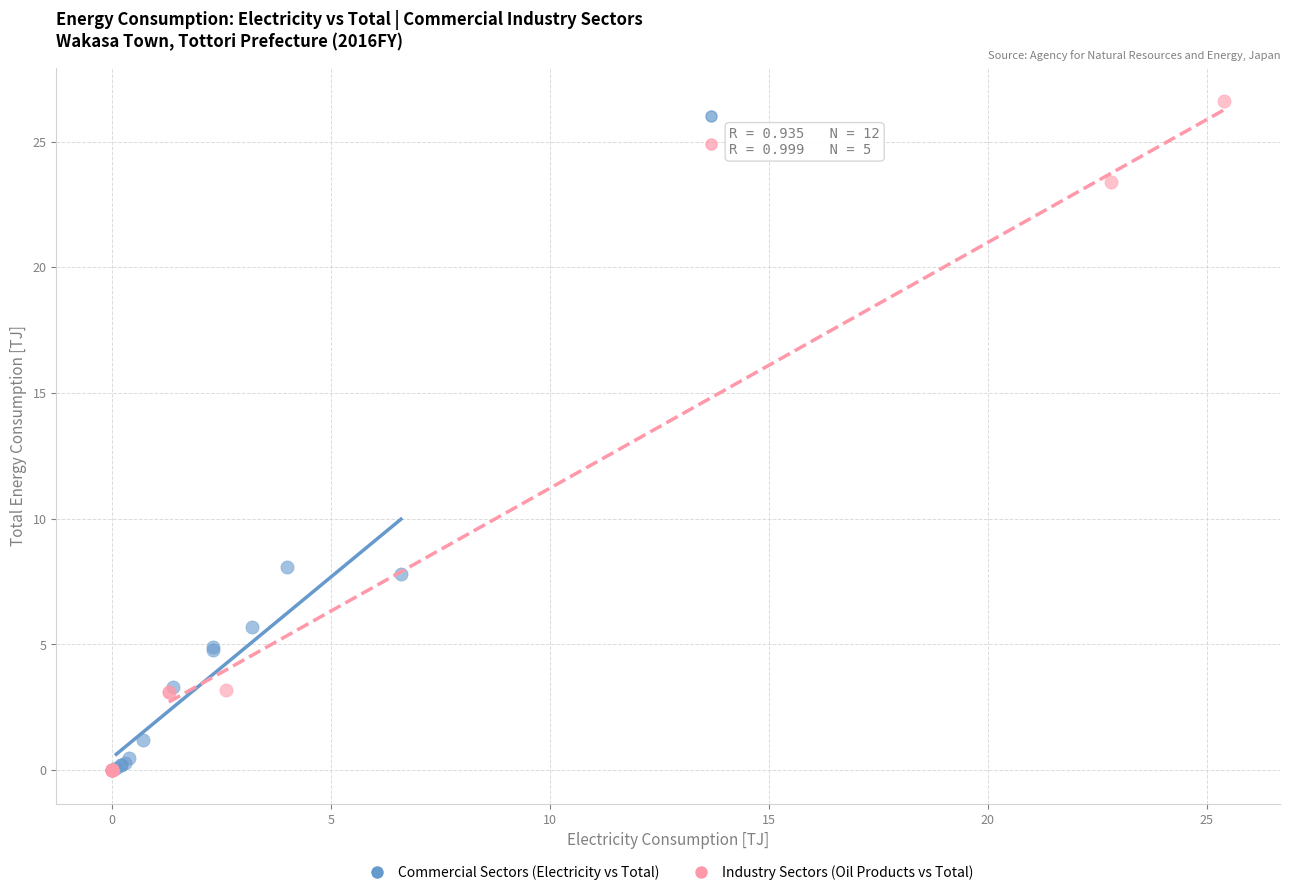

Which series has the largest Y range (max minus min)?

Industry Sectors (Oil Products vs Total)